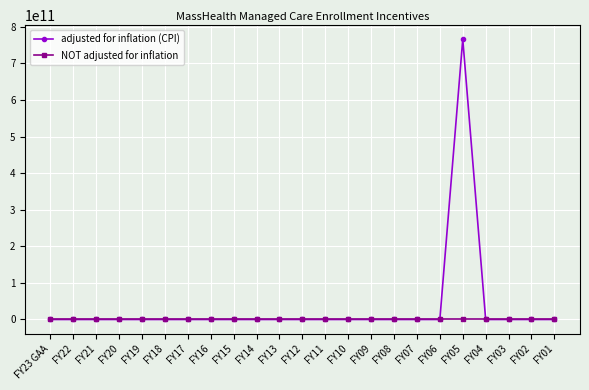

Is it true that adjusted for inflation (CPI) equals 0 at FY10?

True